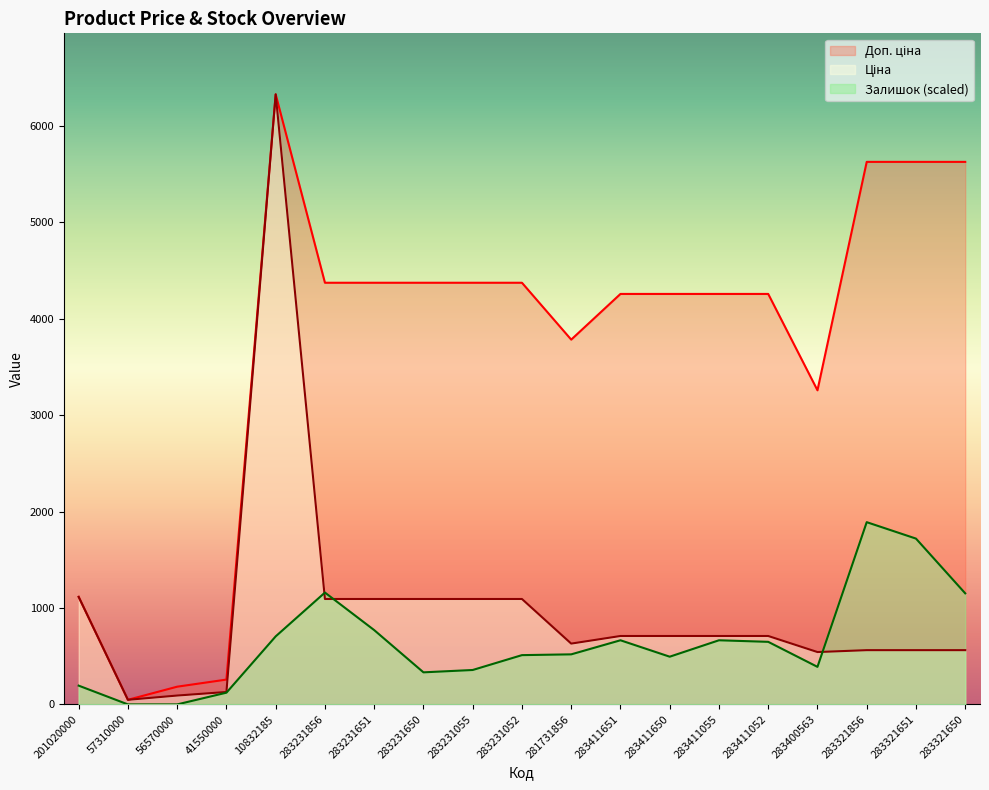

Rank the categories by Залишок value from lowest to highest.

57310000, 56570000, 41550000, 201020000, 283231650, 283231055, 283400563, 283411650, 283231052, 281731856, 283411052, 283411651, 283411055, 10832185, 283231651, 283321650, 283231856, 283321651, 283321856